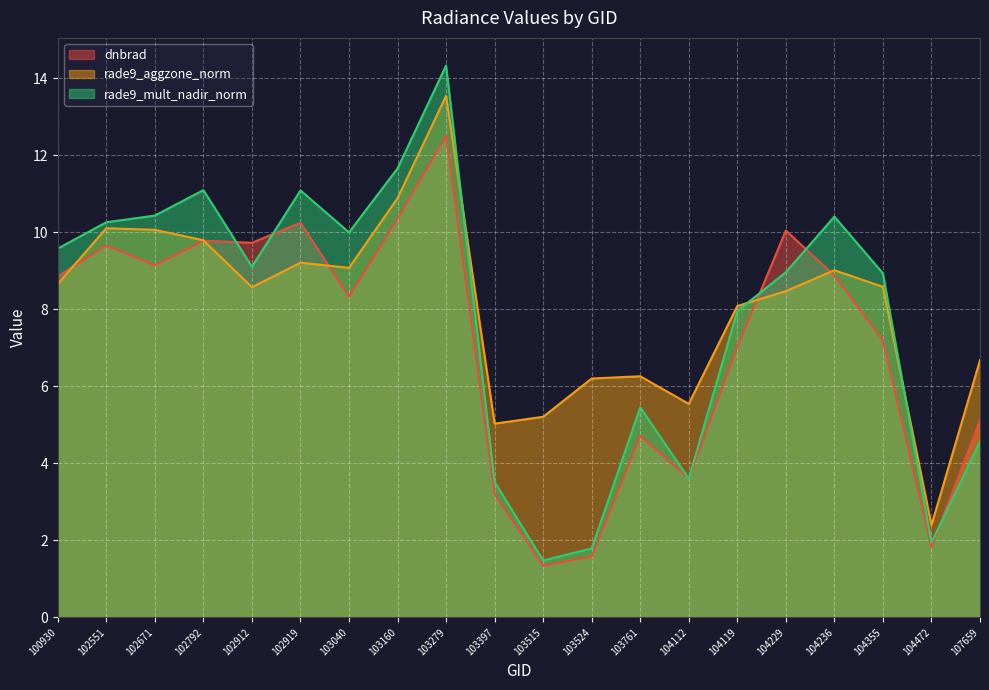

True or false: dnbrad and rade9_mult_nadir_norm intersect in this chart.

True